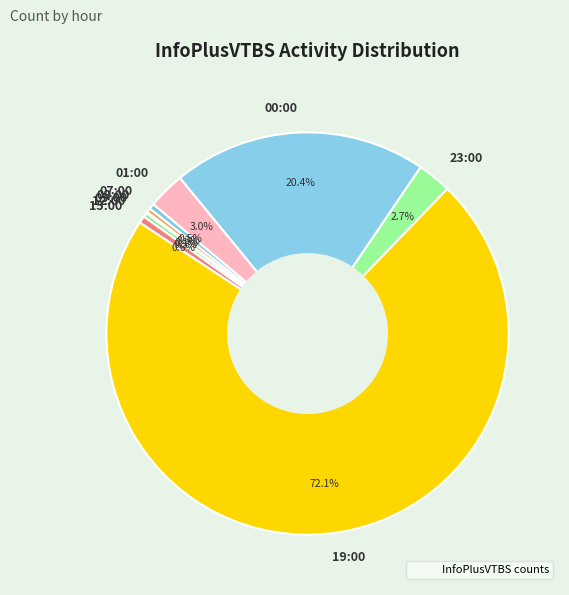

How much of the chart is everything except 19:00?

27.9%